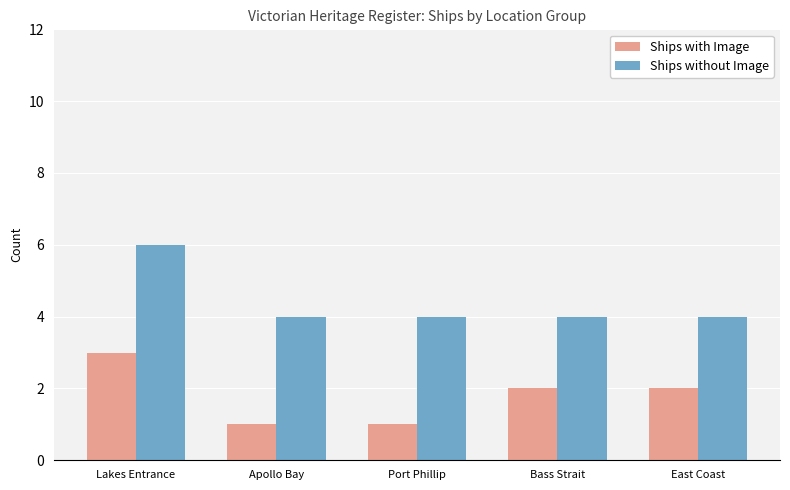

What is the sum of all Ships with Image values?

9